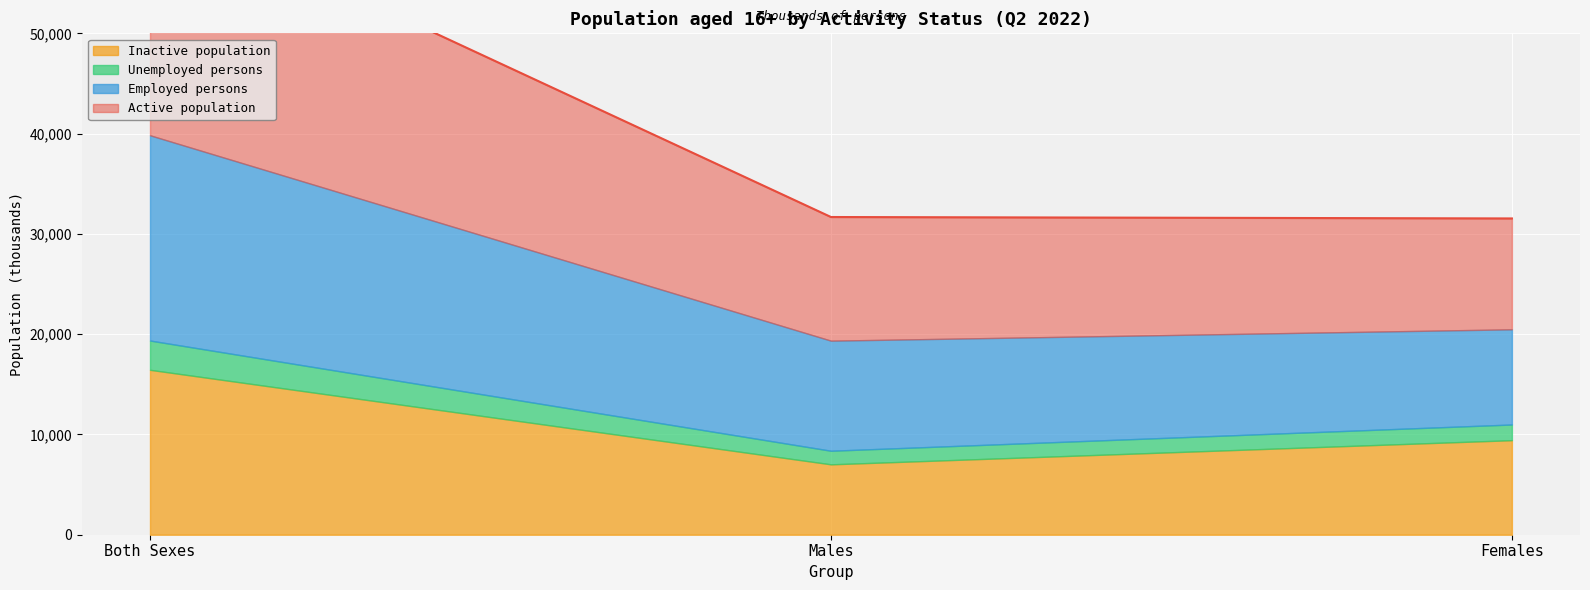

What is the sum of all Active population values?

46774.8